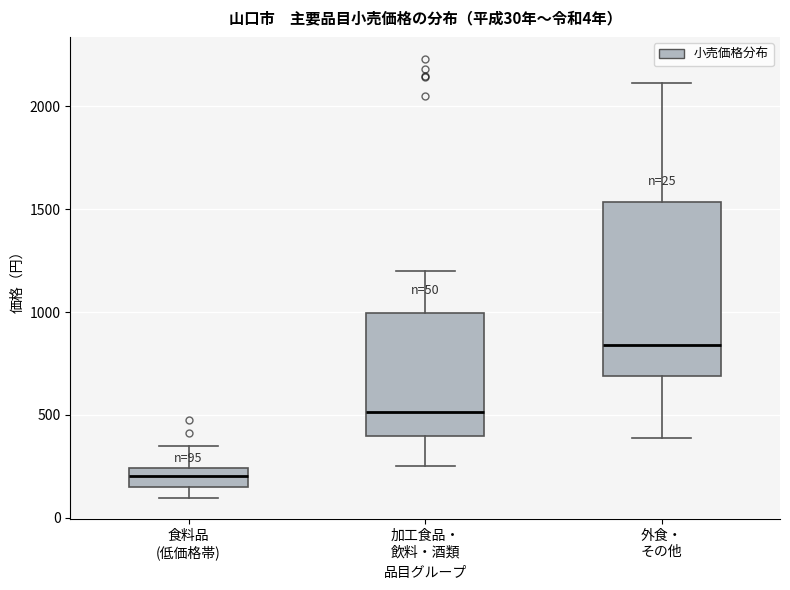

Which box is the tallest, from its lower edge to its upper edge?

外食・ その他